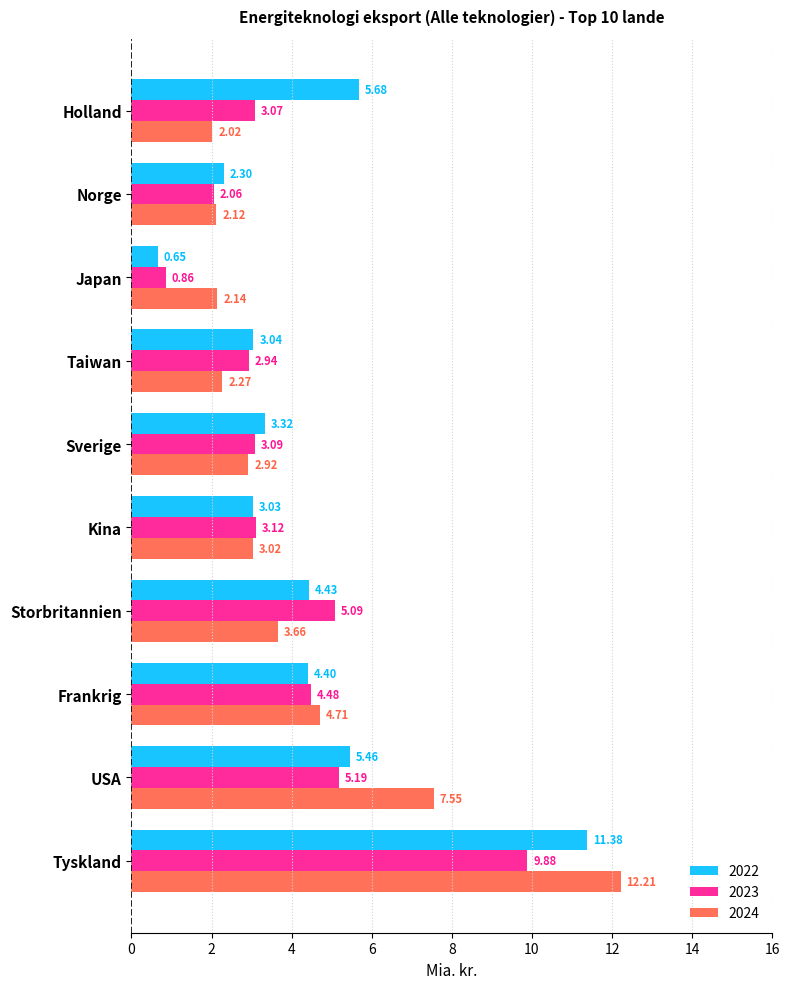

What is the average value of the 2022 series?

4.4